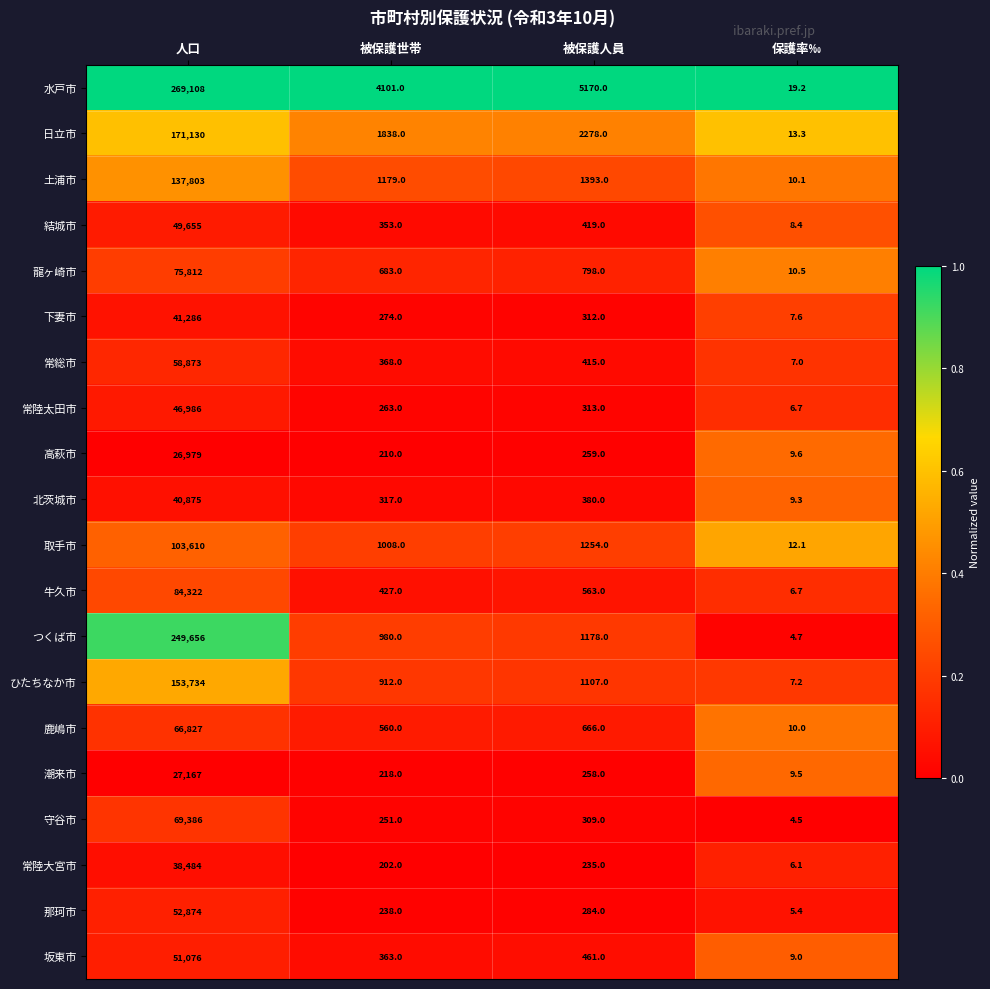

Which series has the largest total across all categories?

水戸市